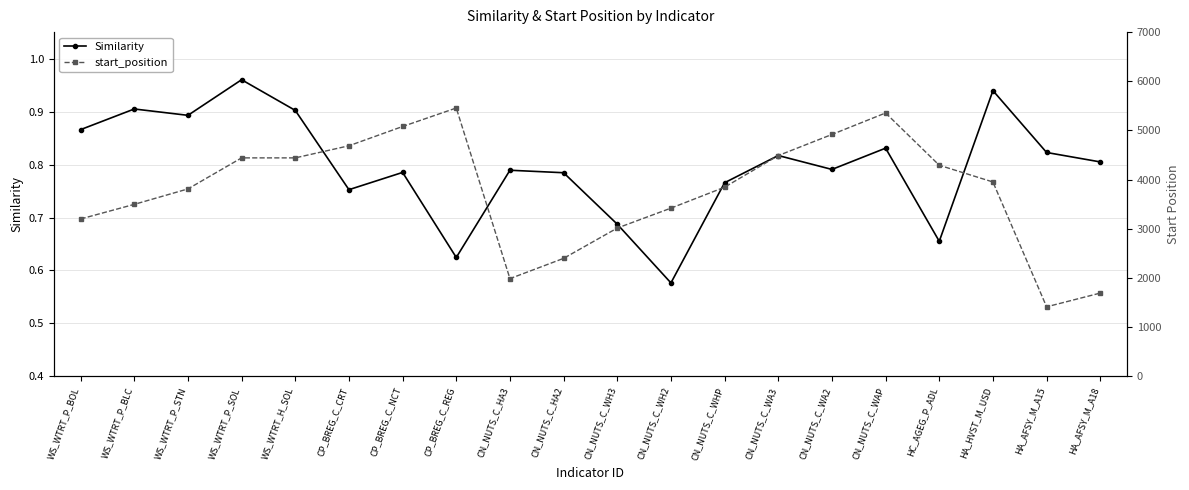

What is the value of the Similarity point at the 19th from the left?

0.8